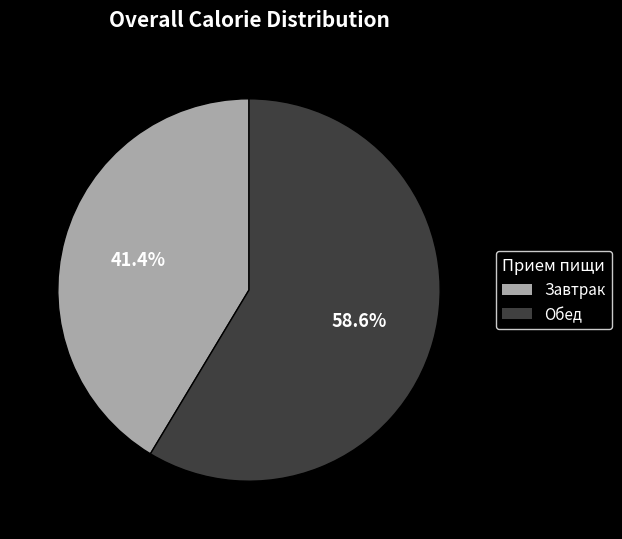

Which category accounts for the majority?

Обед